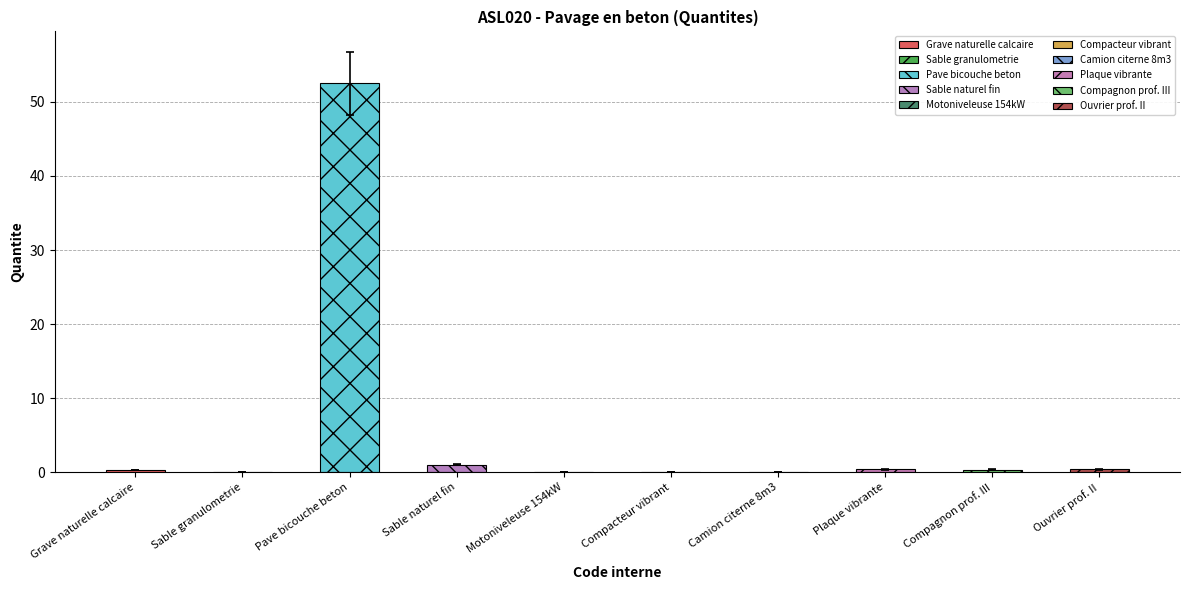

Reading right to left, list all the values displayed in this chart.

mo087=0.4	mo041=0.3	mq02rod010a=0.3	mq02cia020j=0.0	mq02rov010i=0.0	mq01mot010b=0.0	mt01arp020a=1.0	mt18aph010a=52.5	mt01arp021c=0.1	mt01zah010a=0.2